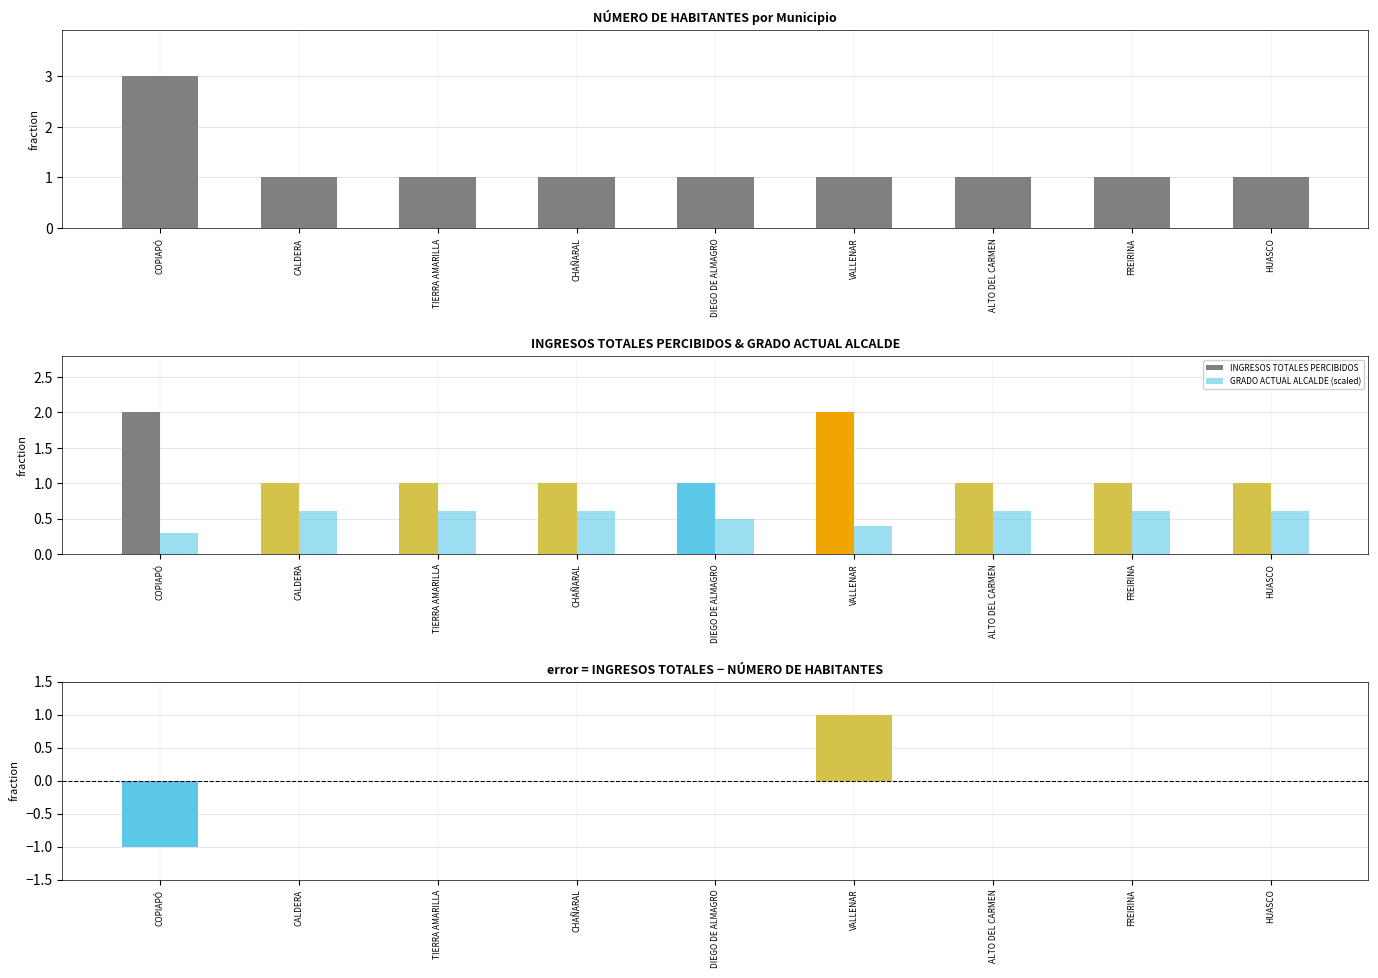

Reading left to right, list all the values displayed in this chart.

NÚMERO DE HABITANTES: 3.0	1.0	1.0	1.0	1.0	1.0	1.0	1.0	1.0
INGRESOS TOTALES PERCIBIDOS: 2.0	1.0	1.0	1.0	1.0	2.0	1.0	1.0	1.0
GRADO ACTUAL ALCALDE (scaled): 0.3	0.6	0.6	0.6	0.5	0.4	0.6	0.6	0.6
INGRESOS − HABITANTES: -1.0	0.0	0.0	0.0	0.0	1.0	0.0	0.0	0.0